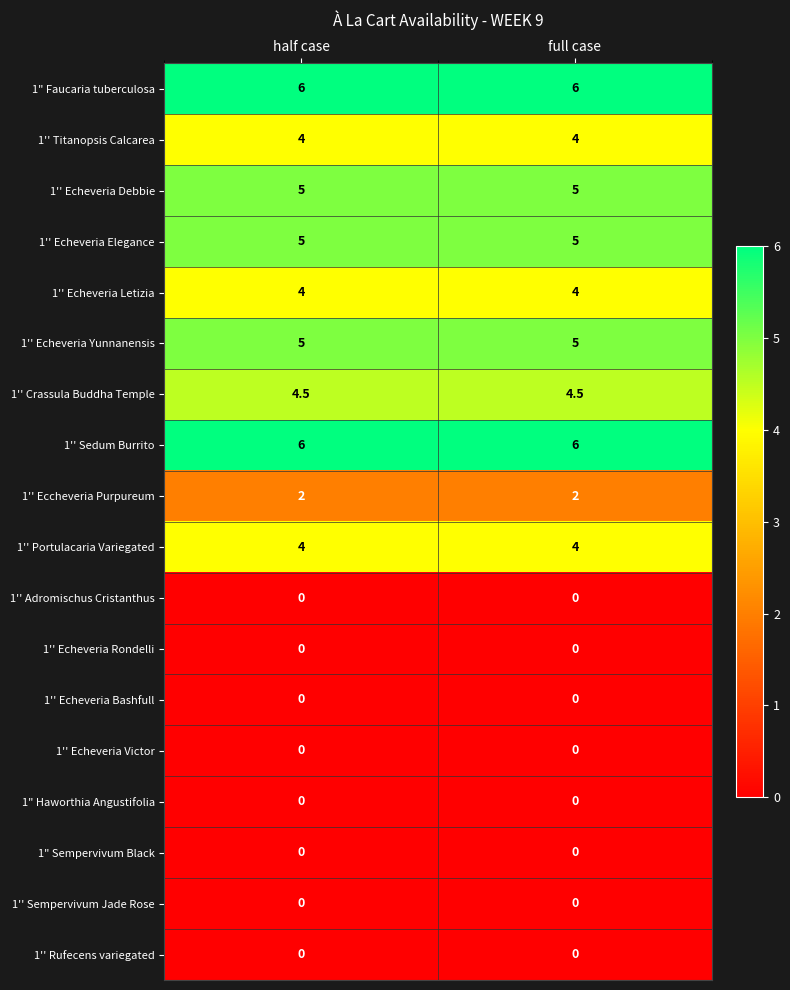

What is the total value across all series at full case?

45.5